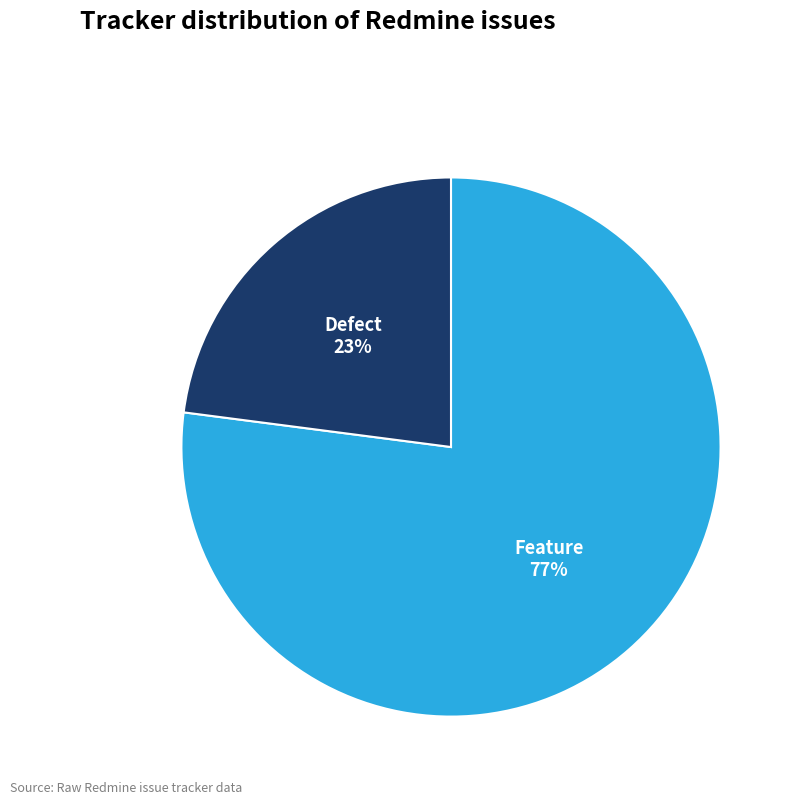

Is there a majority slice in this chart?

Yes